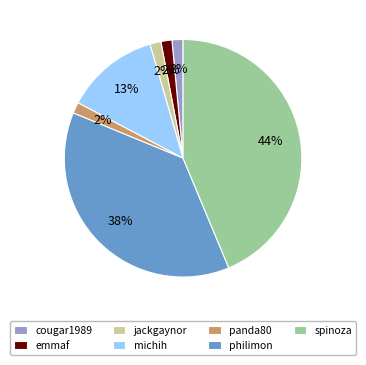

Does spinoza represent more than half of the total?

No